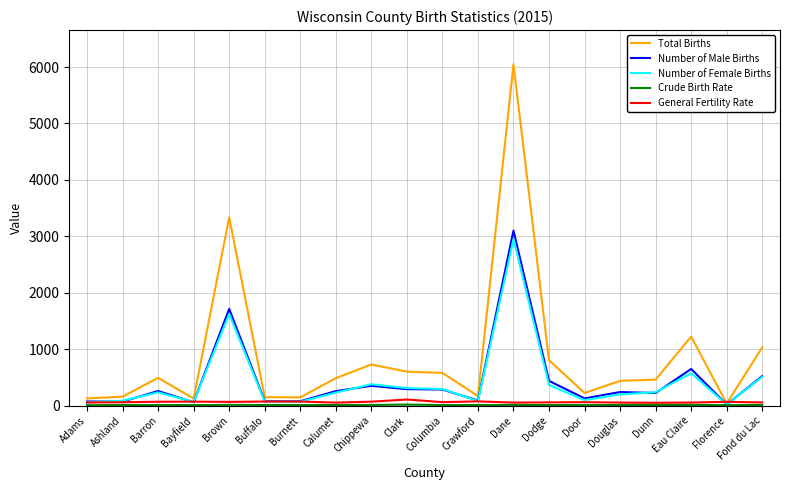

What is the sum of the Total Births values at Dane and Adams?

6178.0